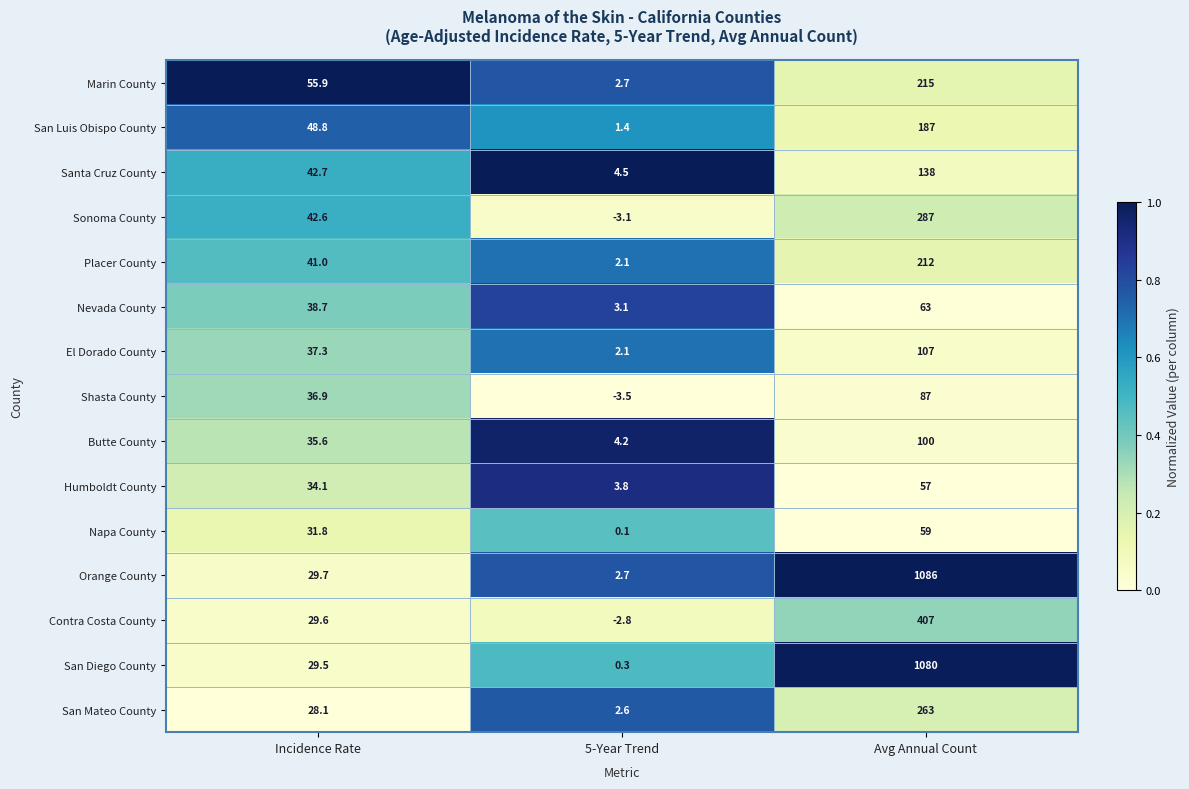

Which series has the largest total across all categories?

Orange County